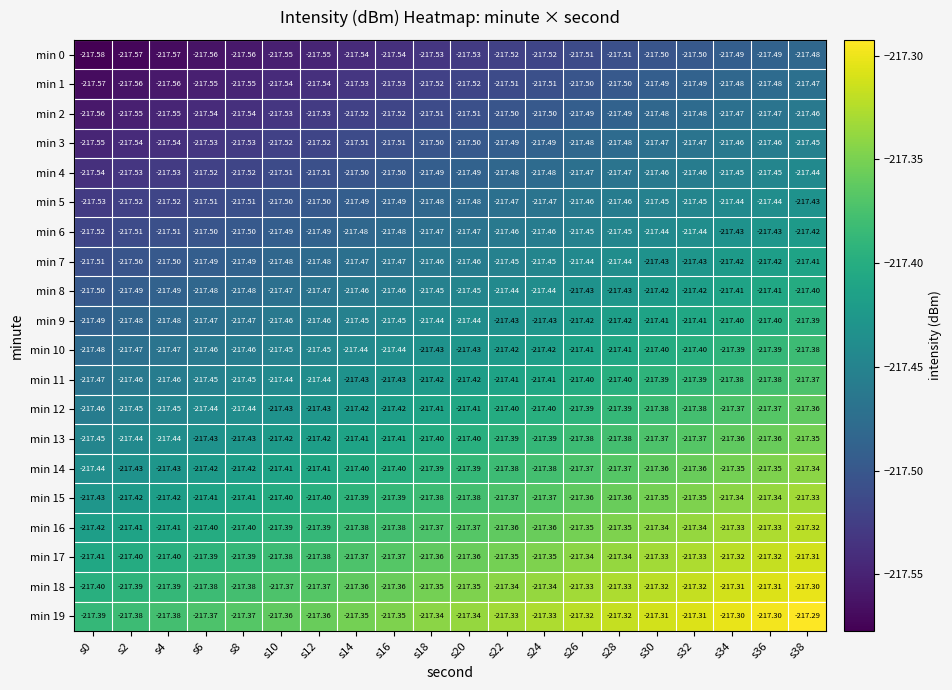

Count the number of categories in the chart.

20